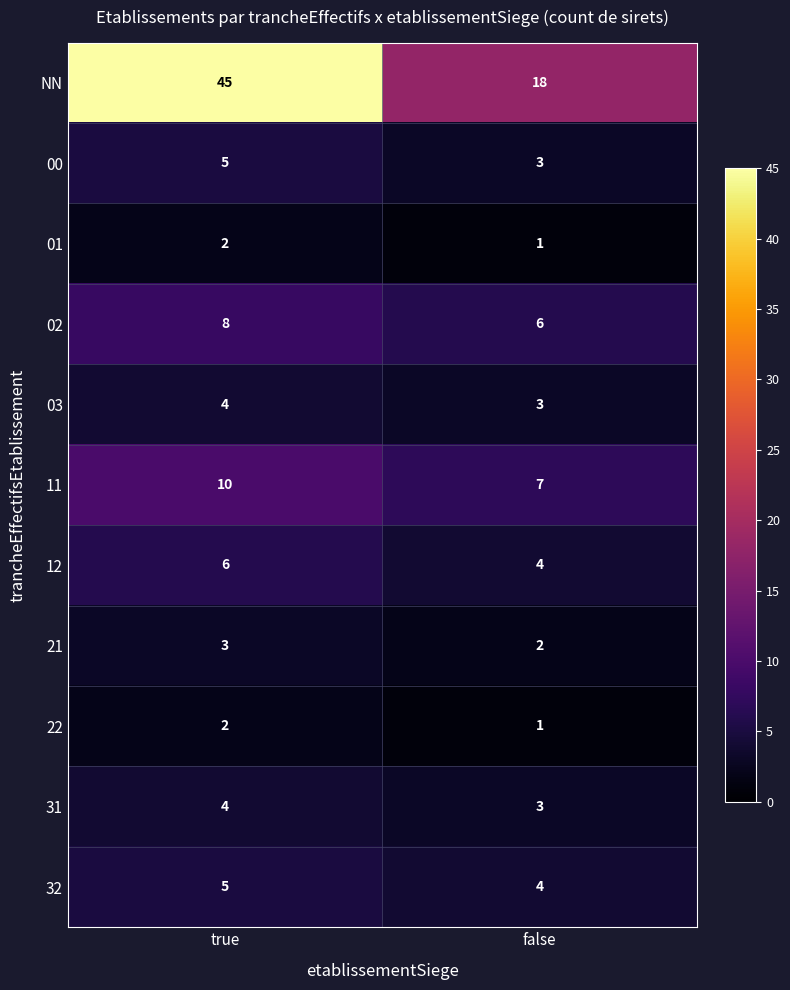

What is the sum of the 02 values at true and false?

14